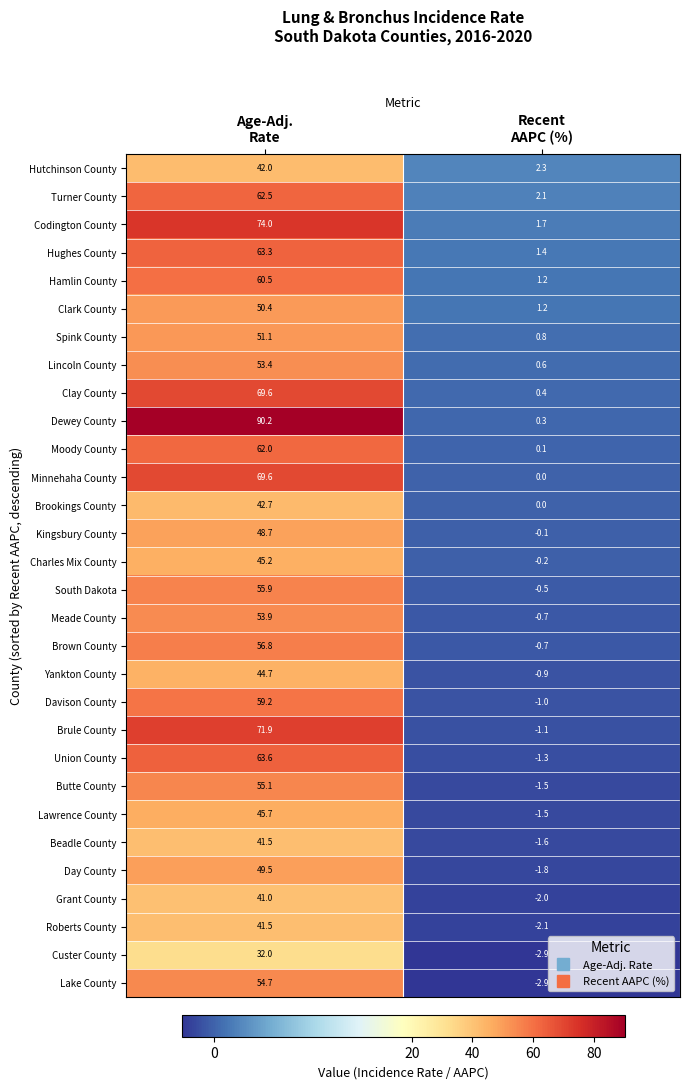

Which series has the largest total across all categories?

Dewey County